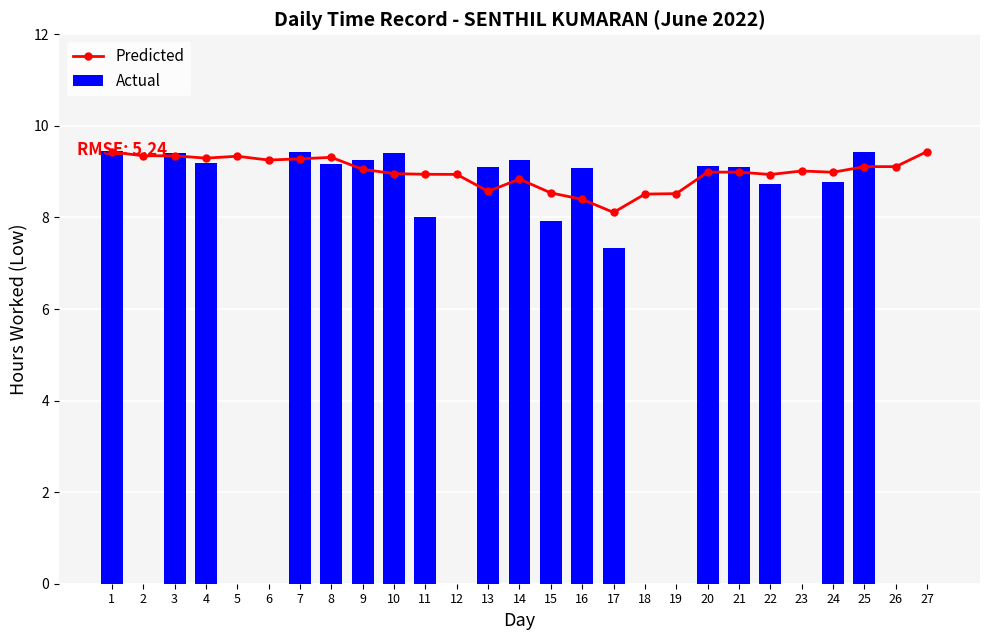

List the labels in order of Actual value, smallest first.

2, 5, 6, 12, 18, 19, 23, 26, 27, 17, 15, 11, 22, 24, 16, 13, 21, 20, 8, 4, 14, 9, 3, 10, 7, 25, 1